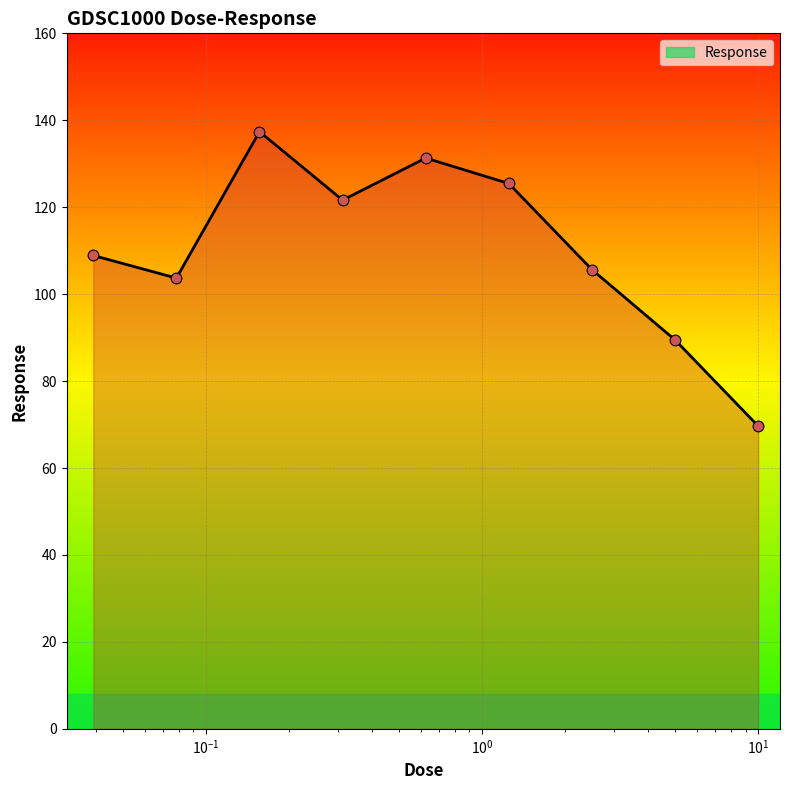

What is the maximum value shown in the chart?

137.4